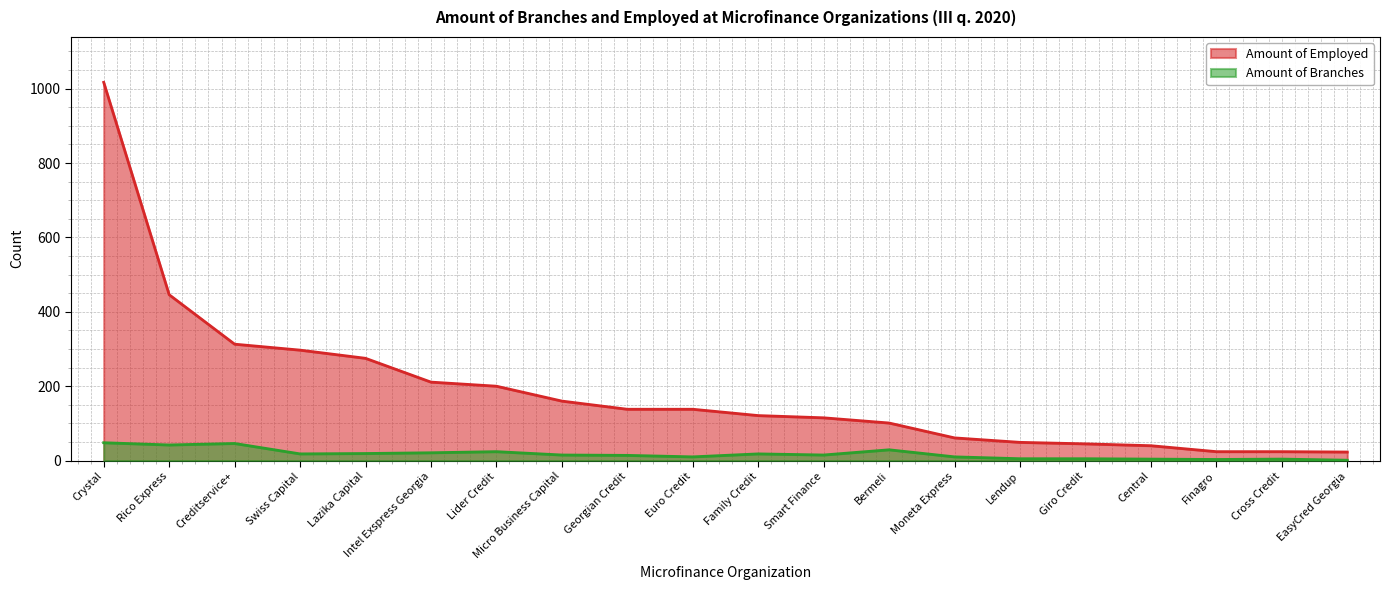

What is the sum of all Amount of Branches values?

351